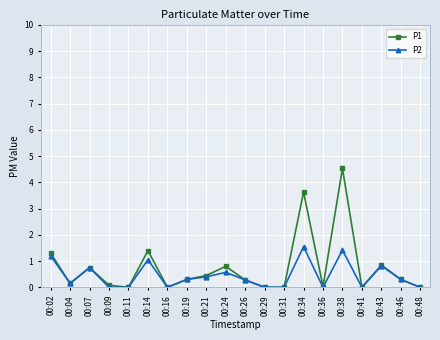

How many data points does each series have?

20